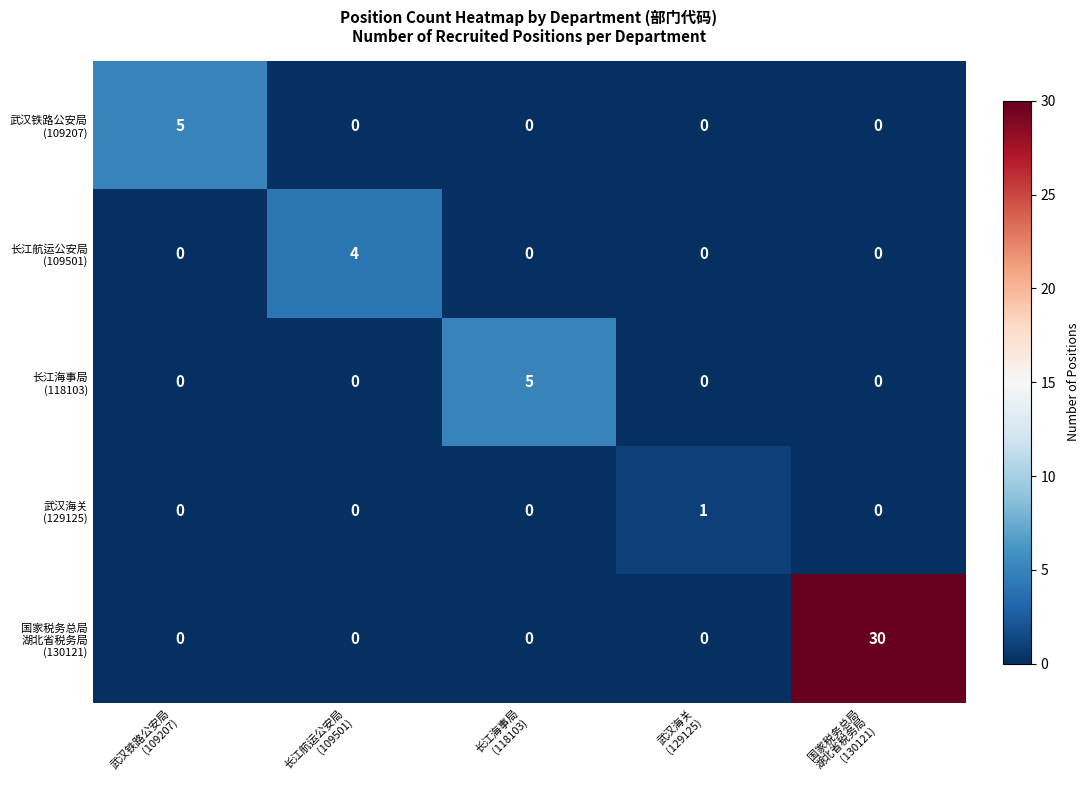

What is the greatest value displayed?

30